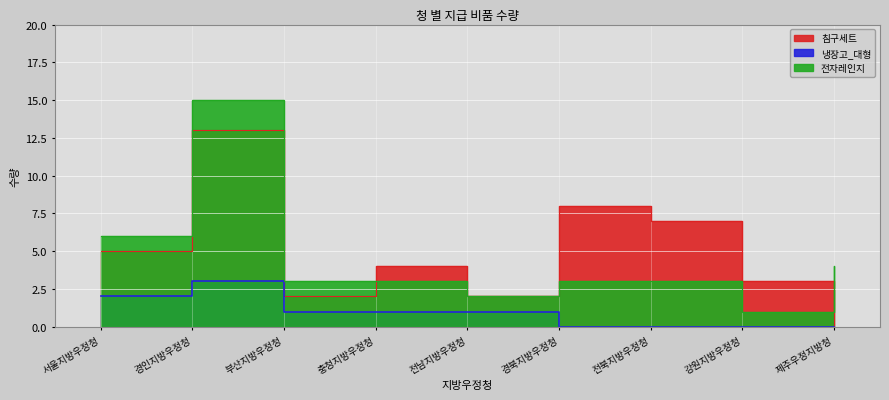

Reading left to right, what are all the values shown in this chart?

침구세트: 서울지방우정청=5	경인지방우정청=13	부산지방우정청=2	충청지방우정청=4	전남지방우정청=2	경북지방우정청=8	전북지방우정청=7	강원지방우정청=3	제주우정지방청=0
냉장고_대형: 서울지방우정청=2	경인지방우정청=3	부산지방우정청=1	충청지방우정청=1	전남지방우정청=1	경북지방우정청=0	전북지방우정청=0	강원지방우정청=0	제주우정지방청=0
전자레인지: 서울지방우정청=6	경인지방우정청=15	부산지방우정청=3	충청지방우정청=3	전남지방우정청=2	경북지방우정청=3	전북지방우정청=3	강원지방우정청=1	제주우정지방청=4